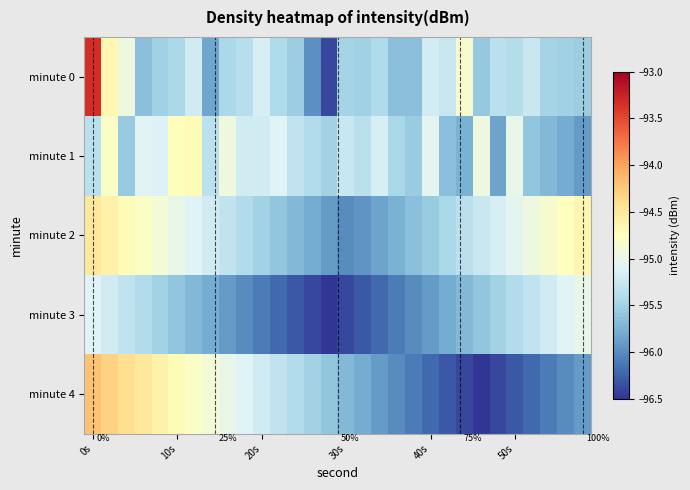

Which series has the widest spread of values?

minute 0